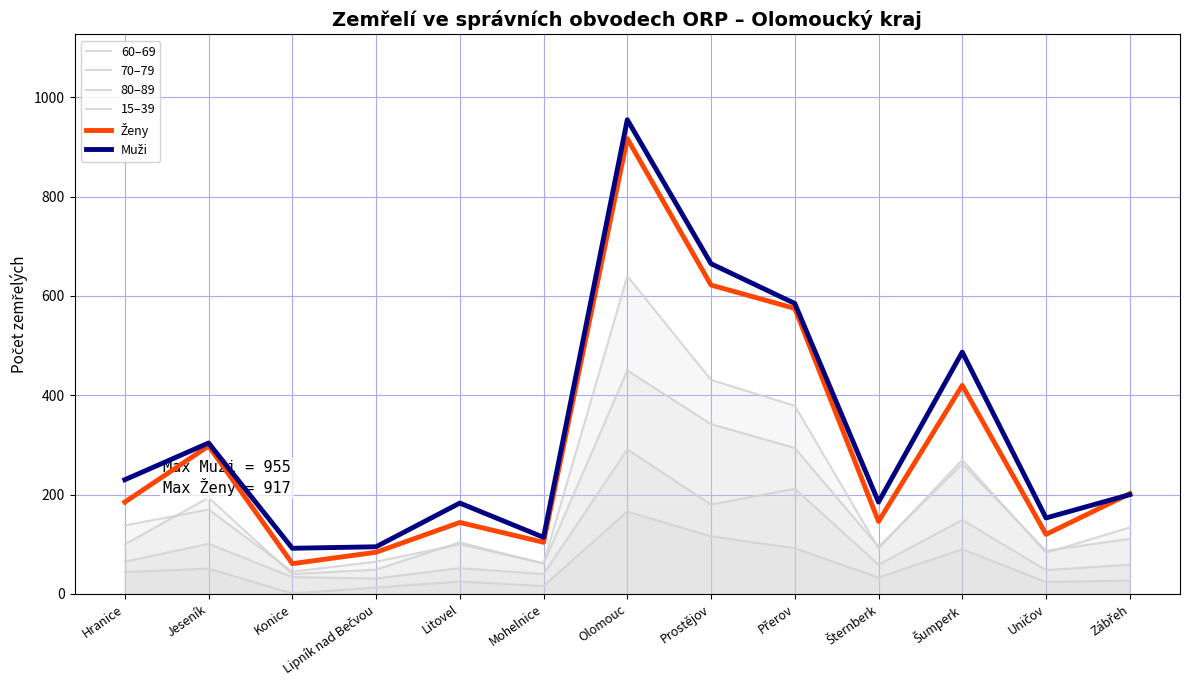

The value of 60–69 at Konice is 34. True or false?

True